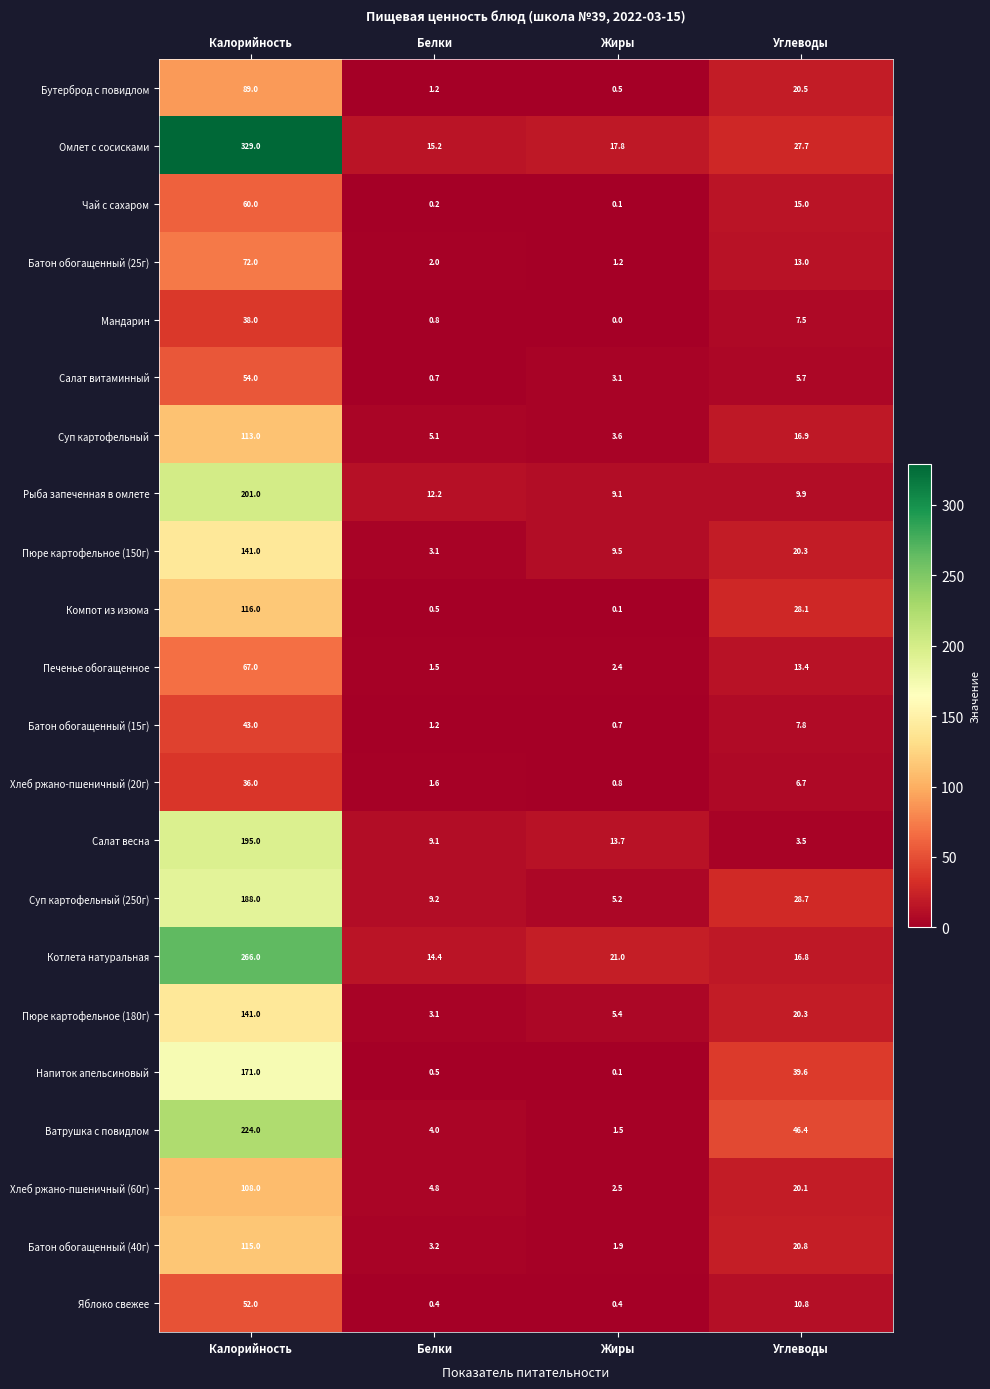

The value of Суп картофельный (250г) at Белки is 9.2. True or false?

True